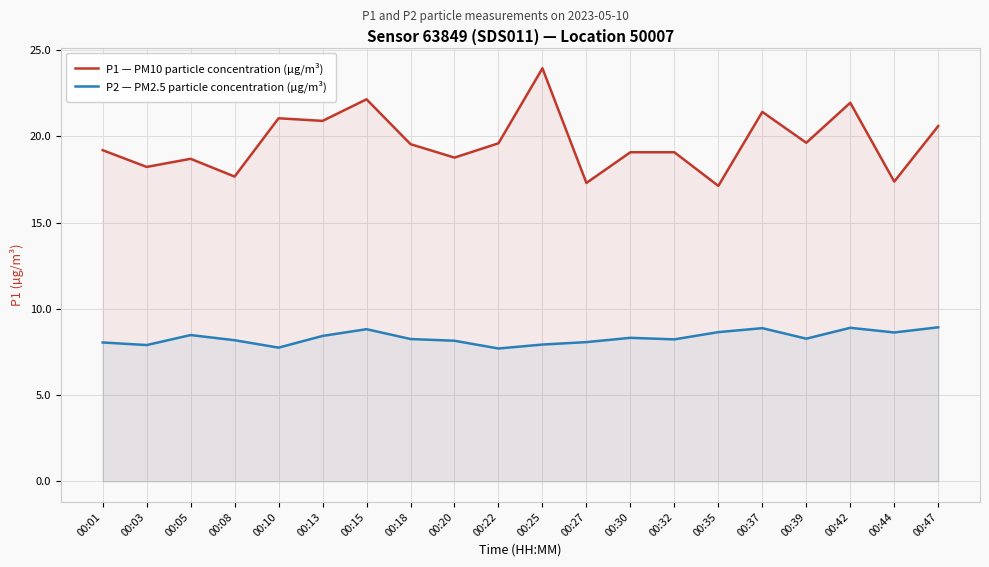

What are all the series names shown in the legend?

P1 — PM10 particle concentration (µg/m³), P2 — PM2.5 particle concentration (µg/m³)